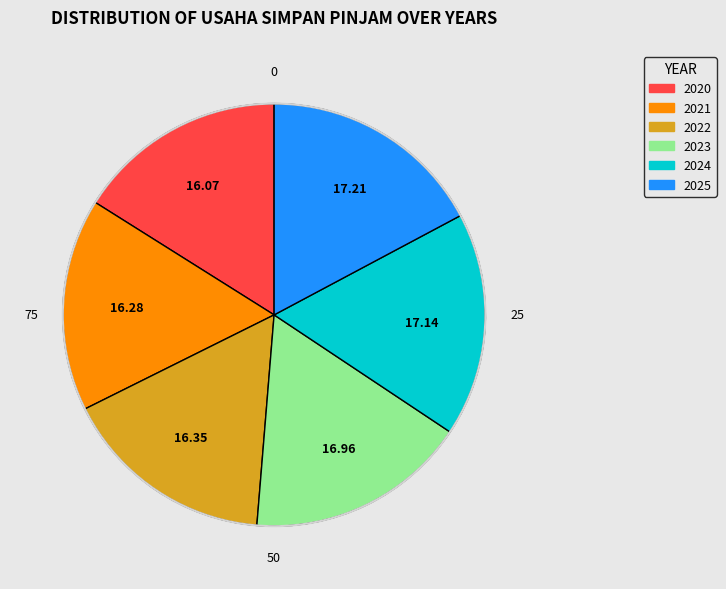

What is the ratio of the value at 2025 to the value at 2022?

1.1